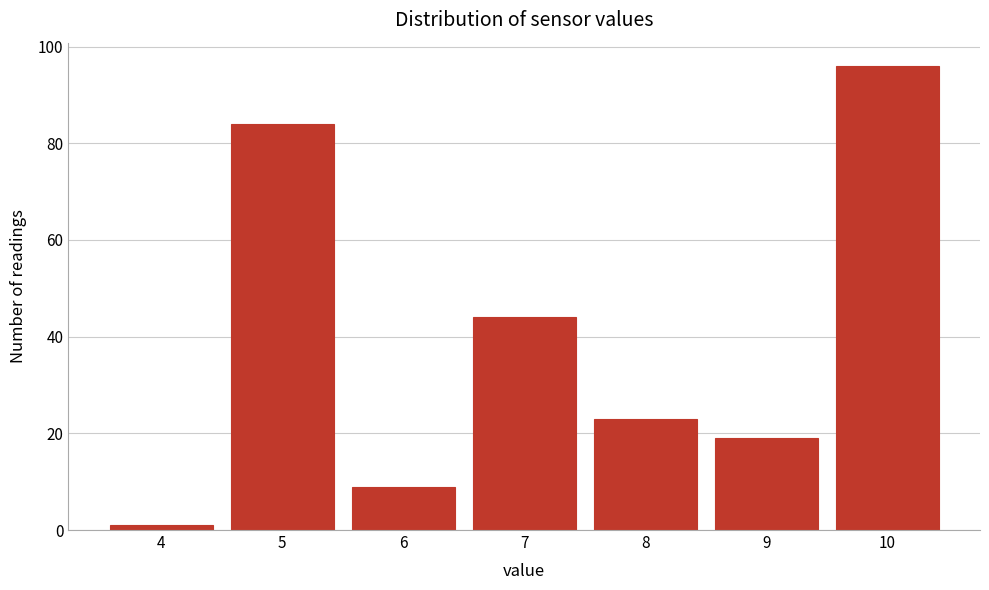

Reading left to right, list all the values displayed in this chart.

1	84	9	44	23	19	96